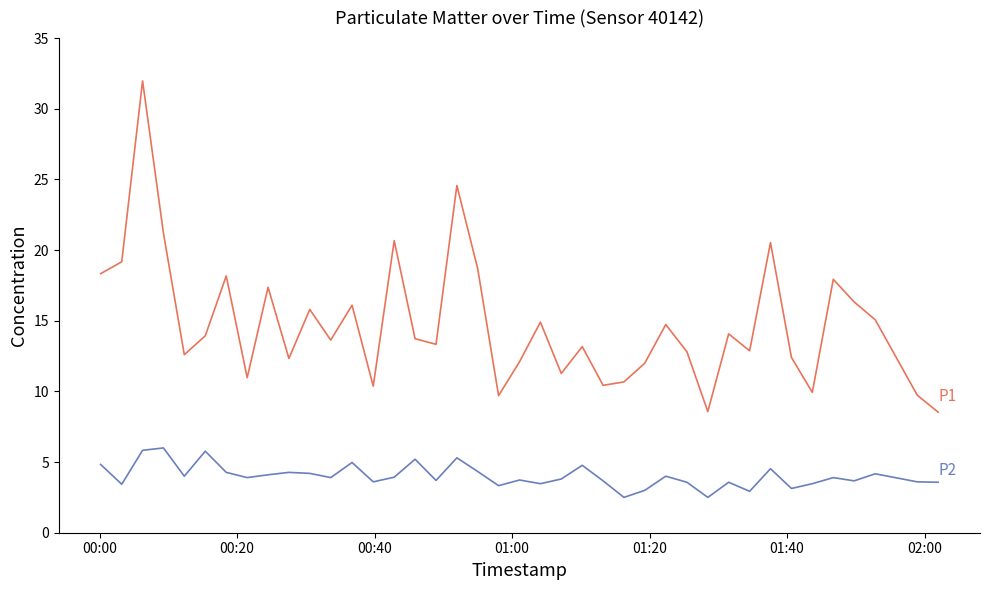

What is the minimum value shown in the chart?

2.5